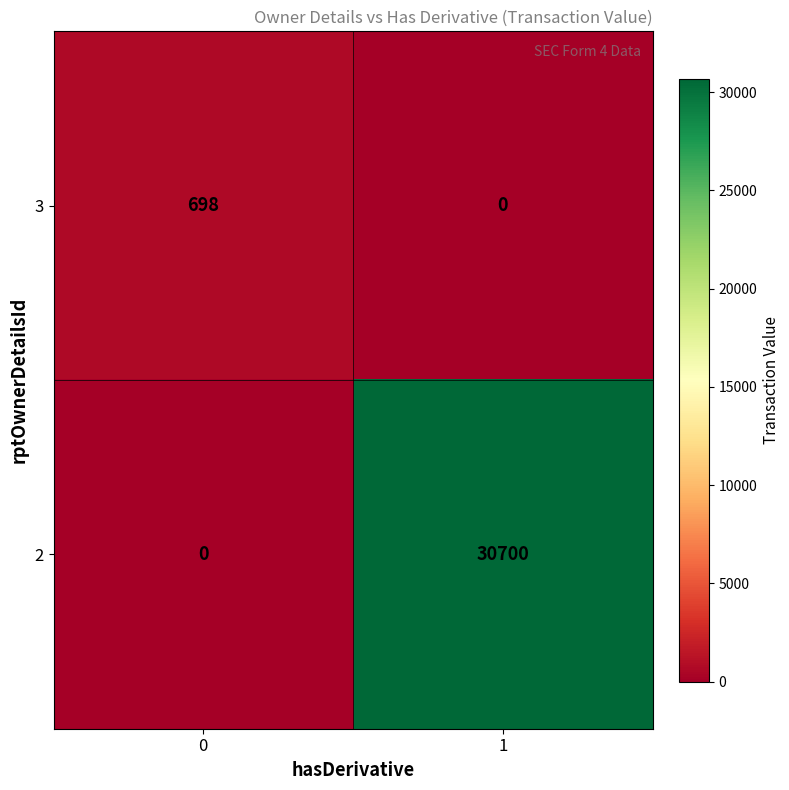

List the series in order of their overall mean, highest first.

2, 3